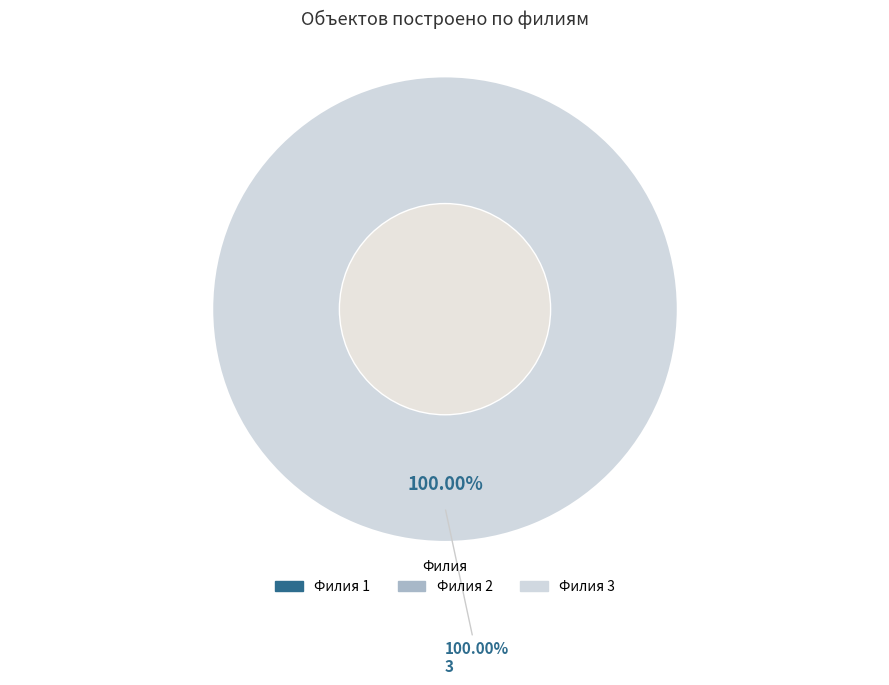

Which category has the biggest portion of the pie?

3